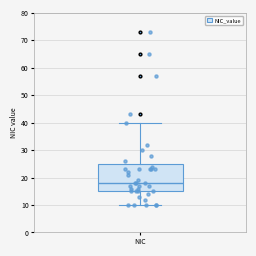

Transcribe this box plot: give where the median line is, the range the box spans, and where the two whiskers end, as read against the y-axis. The values are not printed on the chart, so give them approximately, as read against the axis.

median 18, box 15 to 25, whiskers 10 to 40